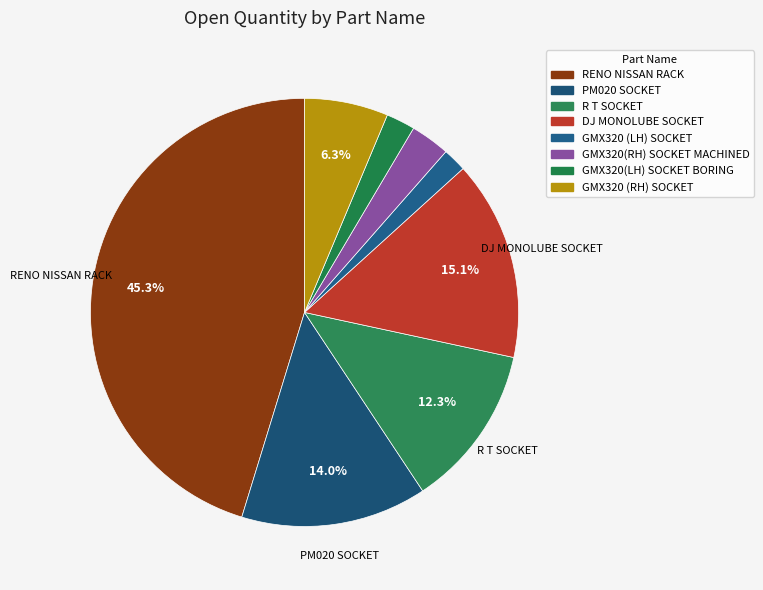

How many segments does this pie chart have?

8